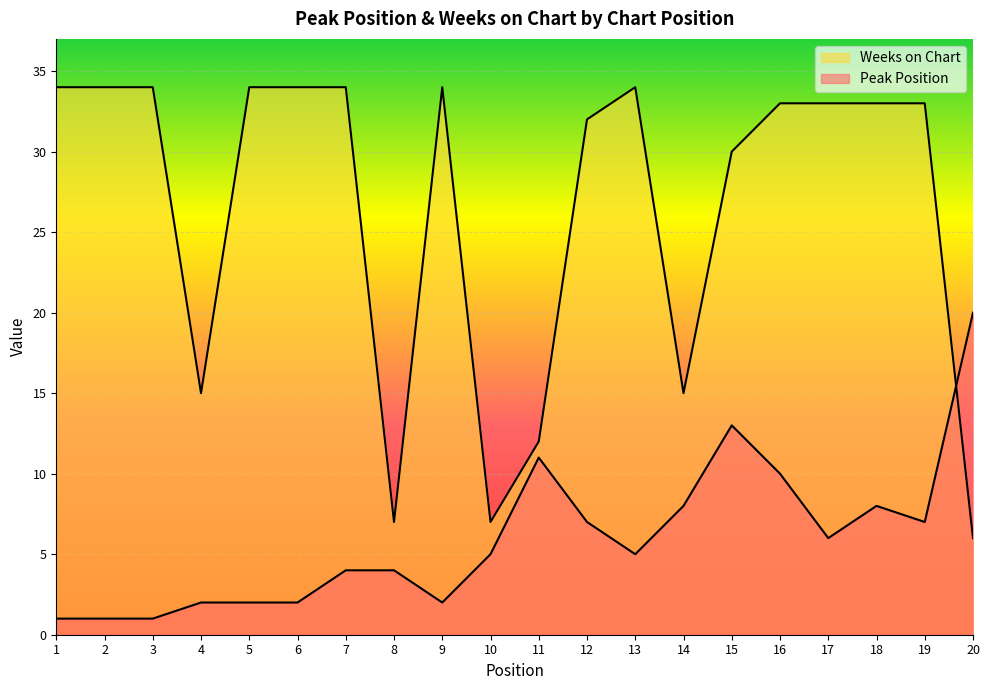

Rank the series by their maximum value, from highest to lowest.

Weeks on Chart, Peak Position